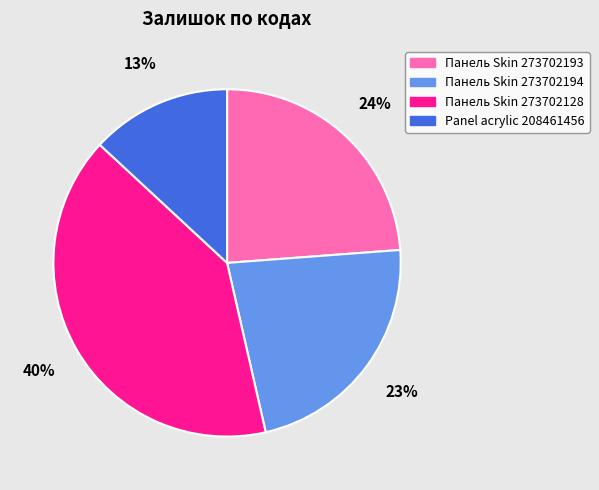

Combined, do Panel acrylic 208461456 and Панель Skin 273702128 account for over 50%?

Yes